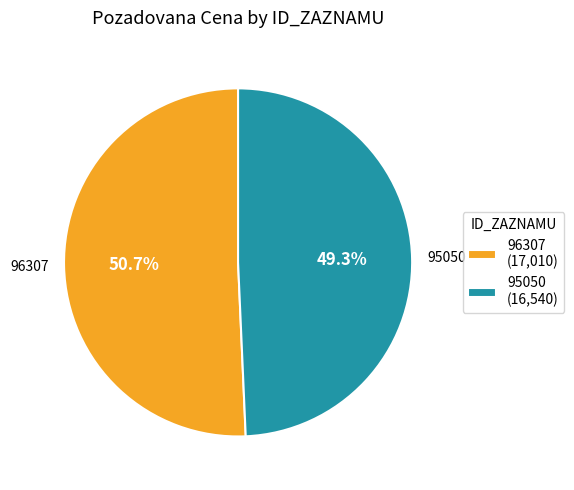

Is 95050 the majority of the pie?

No